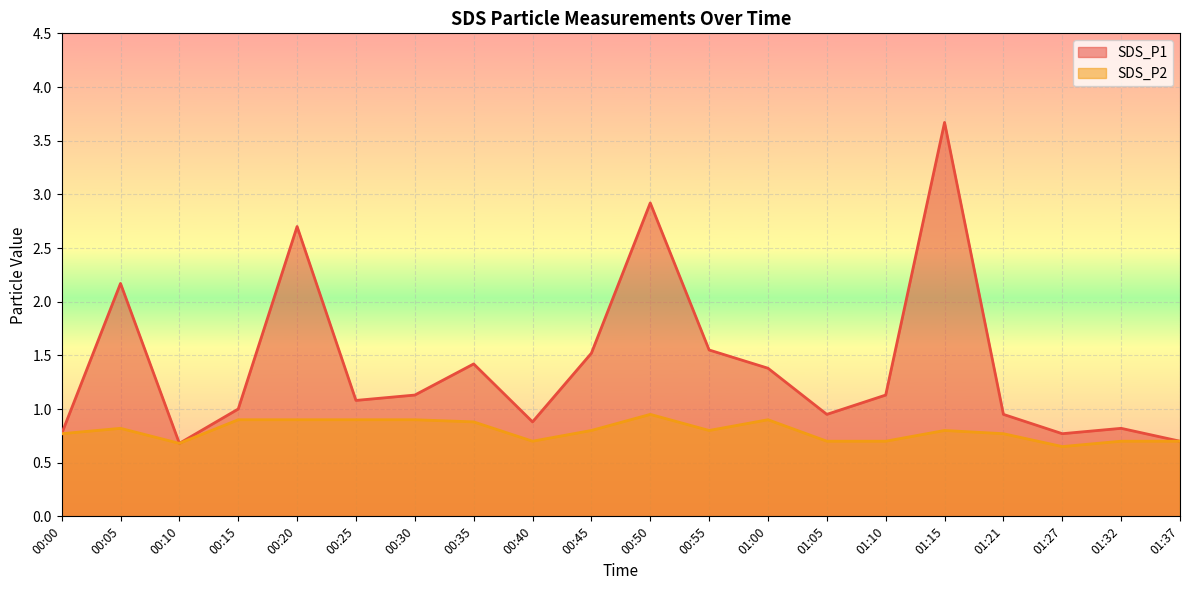

Reading right to left, list all the values displayed in this chart.

SDS_P1: 0.7	0.8	0.8	0.9	3.7	1.1	0.9	1.4	1.6	2.9	1.5	0.9	1.4	1.1	1.1	2.7	1.0	0.7	2.2	0.8
SDS_P2: 0.7	0.7	0.7	0.8	0.8	0.7	0.7	0.9	0.8	0.9	0.8	0.7	0.9	0.9	0.9	0.9	0.9	0.7	0.8	0.8